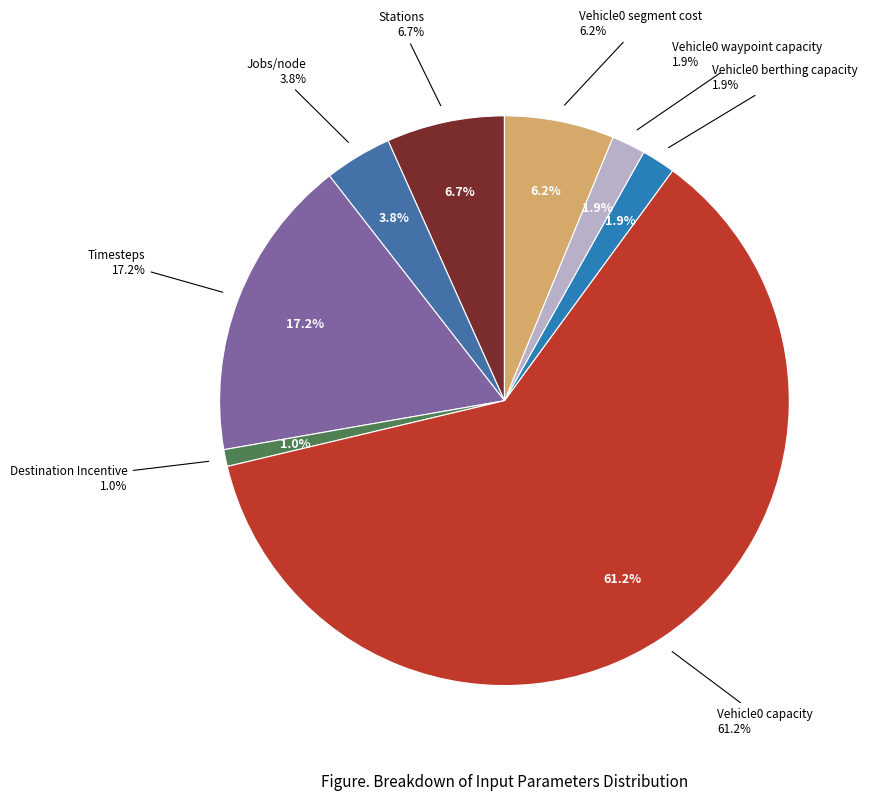

How many segments does this pie chart have?

8